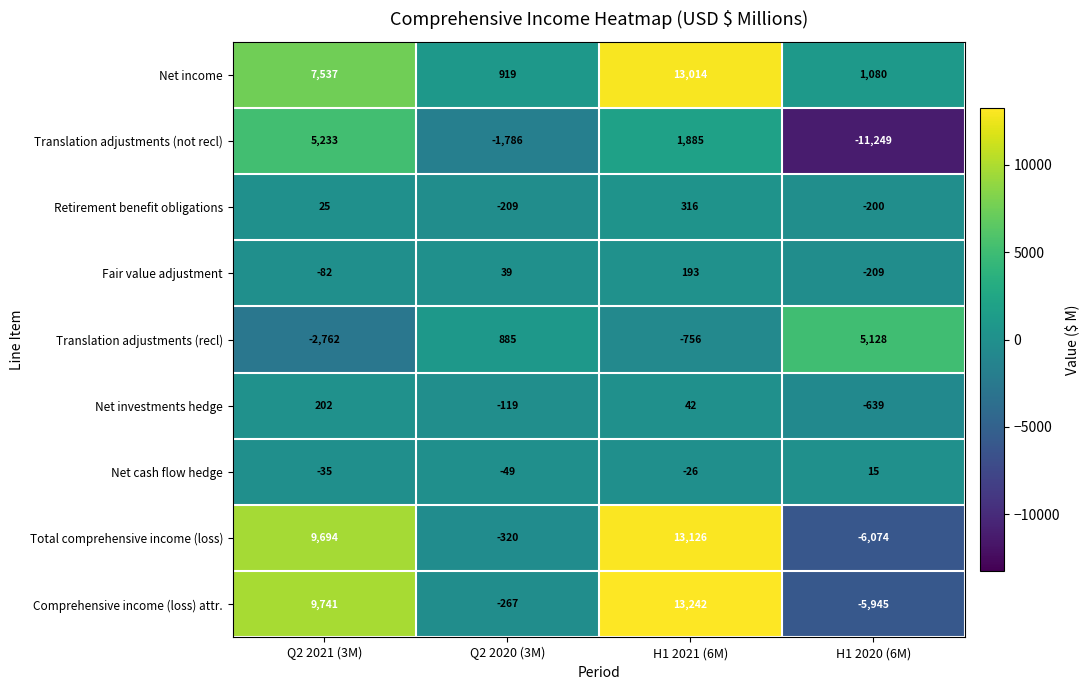

Is it true that Retirement benefit obligations equals 316 at H1 2021 (6M)?

True